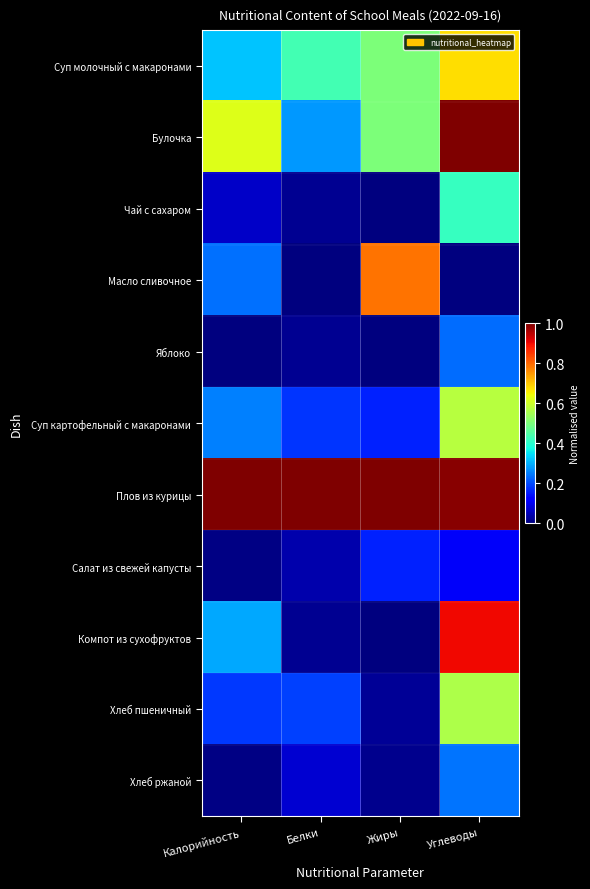

What is the spread (max minus min) of values at Калорийность?

1.0